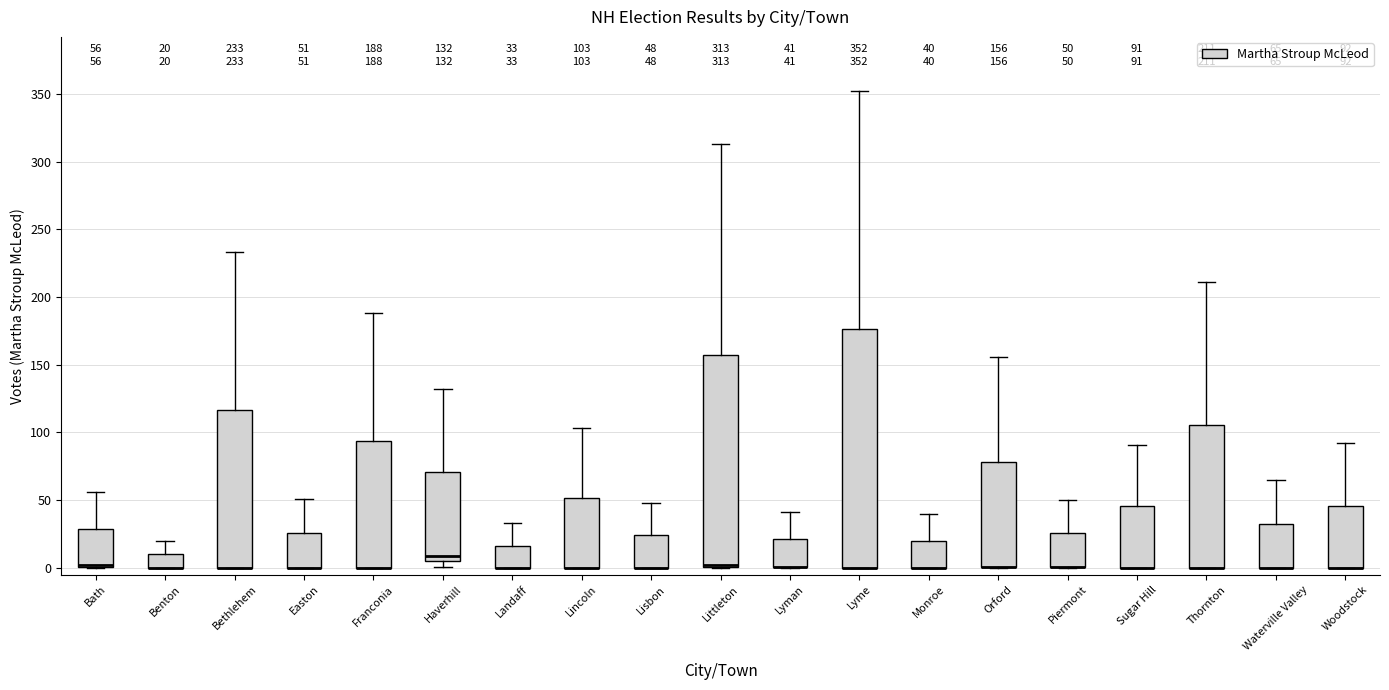

Comparing the boxes themselves (not the whiskers), which one is the tallest?

Lyme